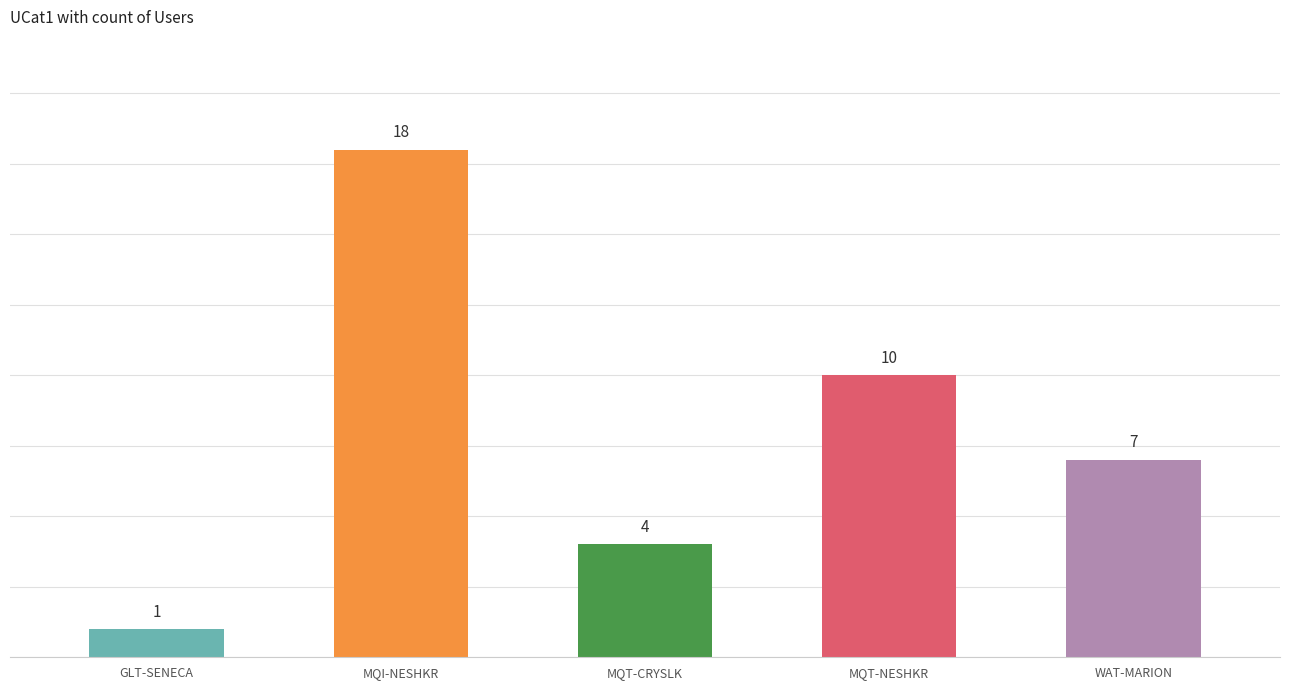

How many bars are there in total?

5